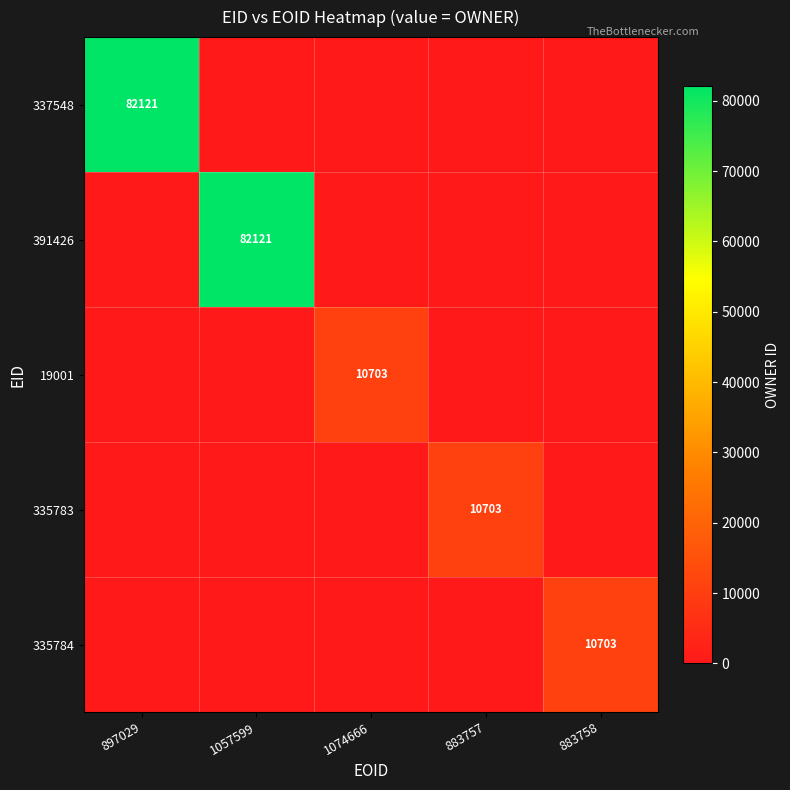

The value of 335783 at 883757 is 3724. True or false?

False